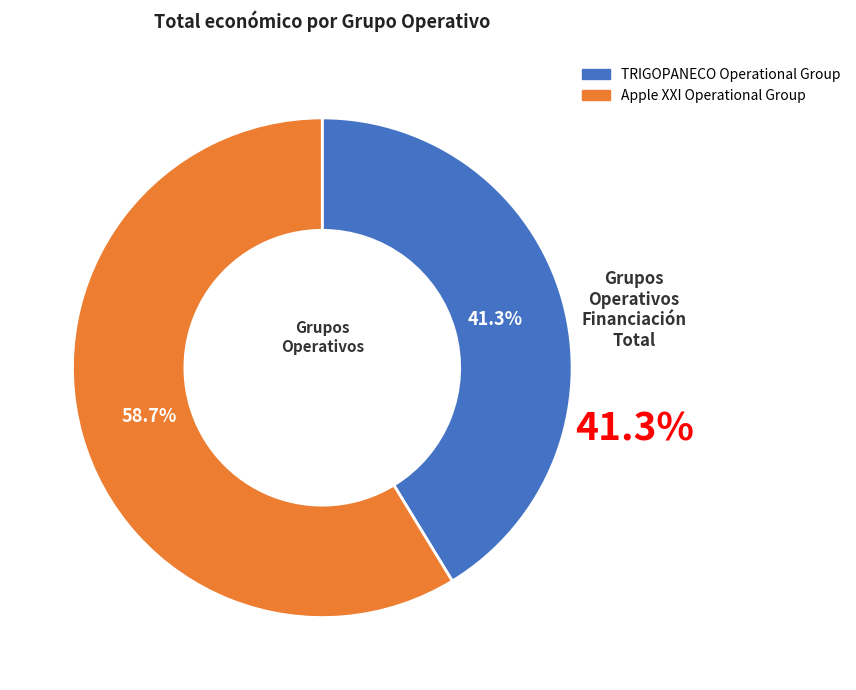

What is the largest slice in the pie chart?

Apple XXI Operational Group